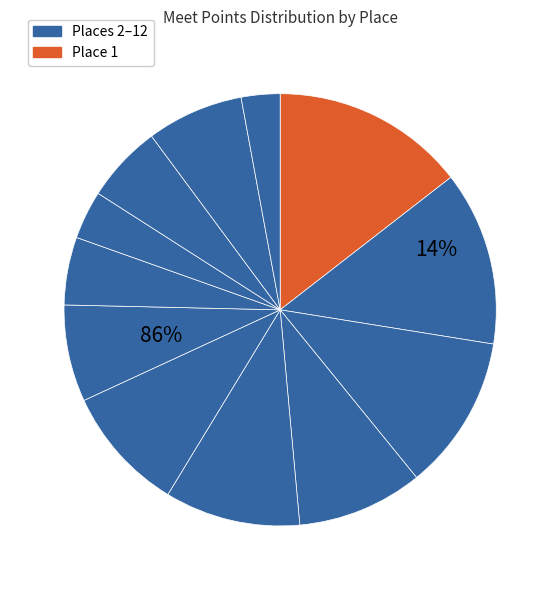

Approximately how many times larger is the value at 12 compared to 4?

0.3